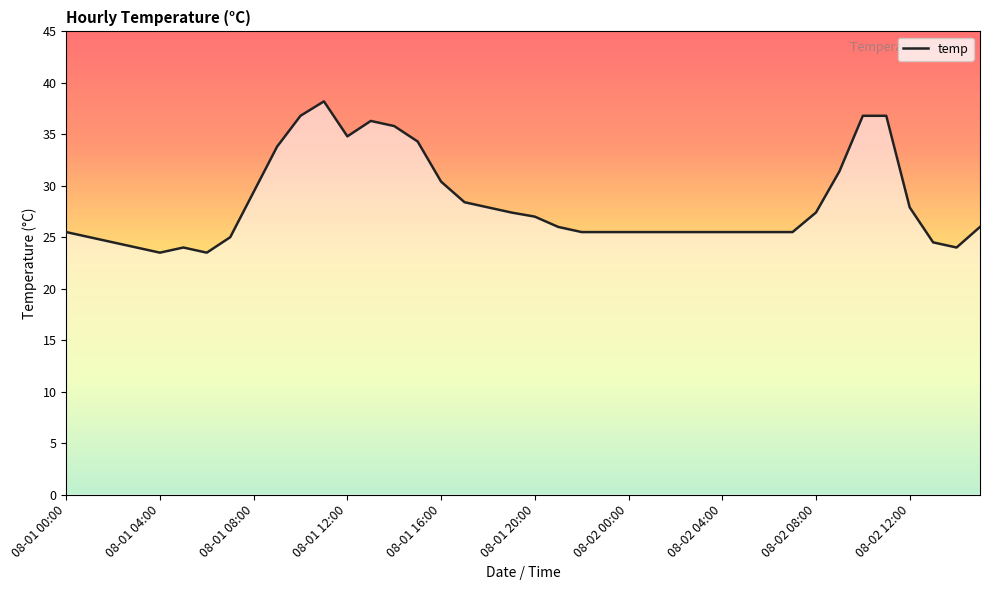

Does the chart display data point markers on the line(s)?

No